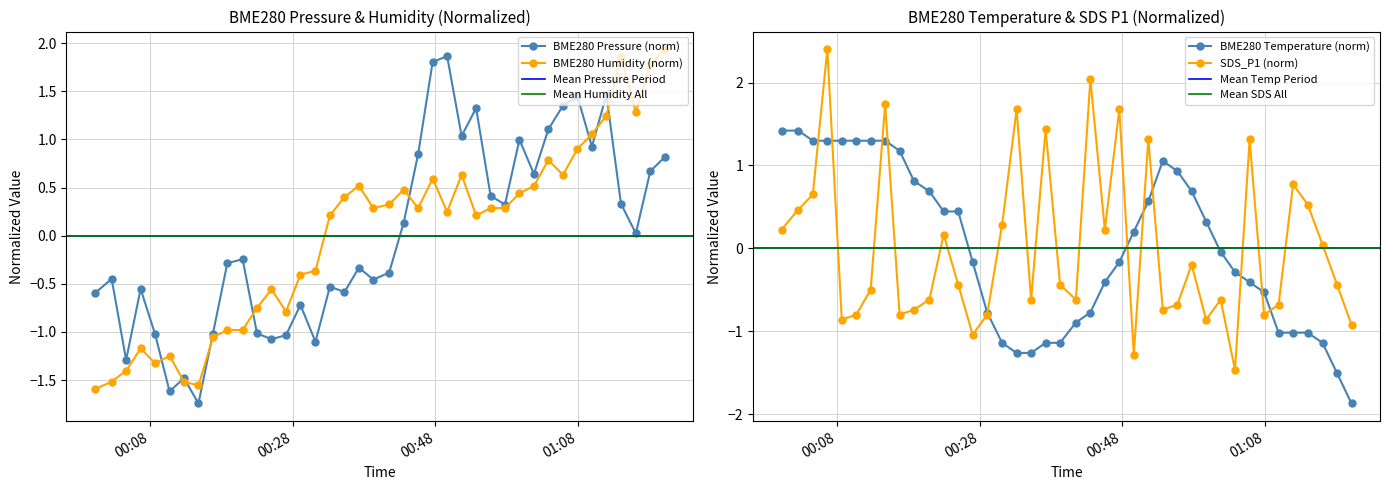

How many interior local valleys does the SDS_P1 (norm) series have?

11